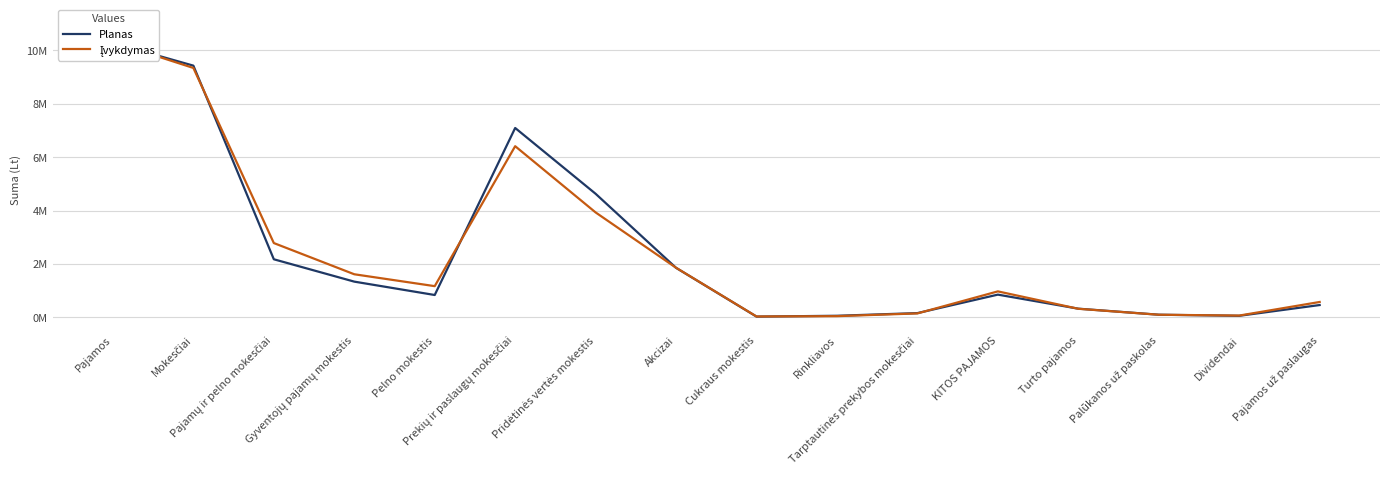

What is the sum of the Planas values at Palūkanos už paskolas and Pajamos?

10379319.0